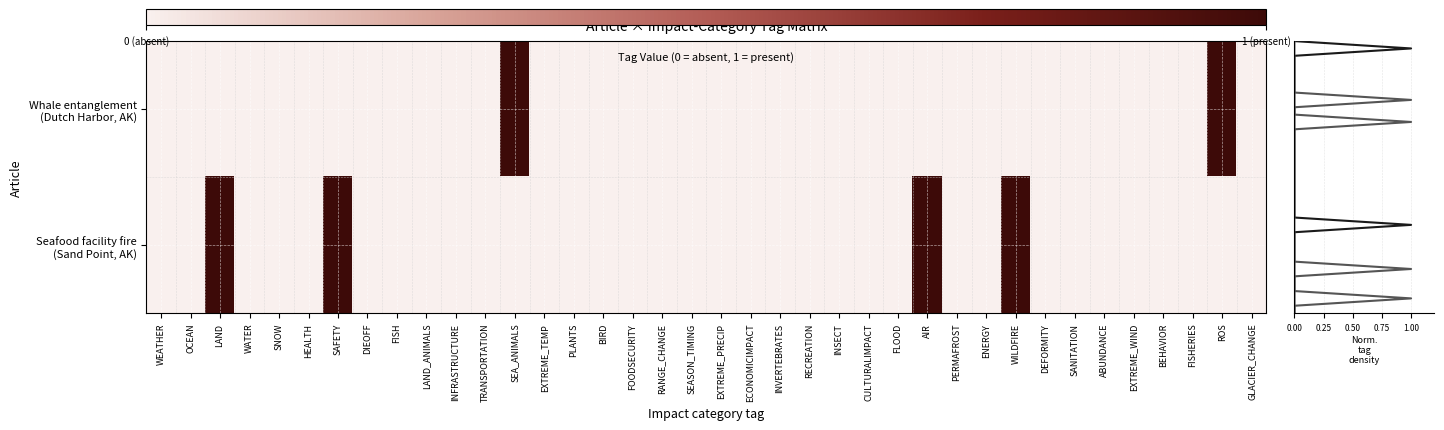

True or false: Whale entanglement (Dutch Harbor, AK) has a value of -0.5 at INFRASTRUCTURE.

False